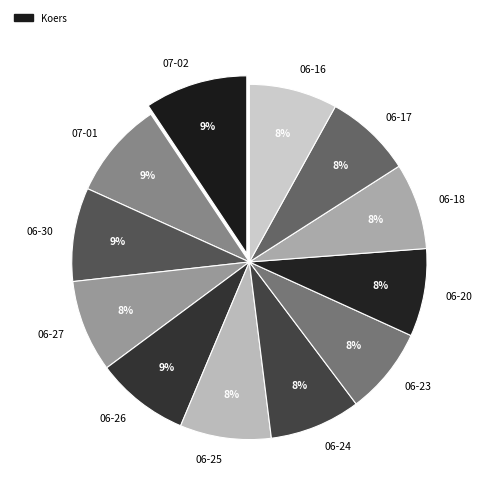

What is the ratio of the value at 06-26 to the value at 06-30?

1.0